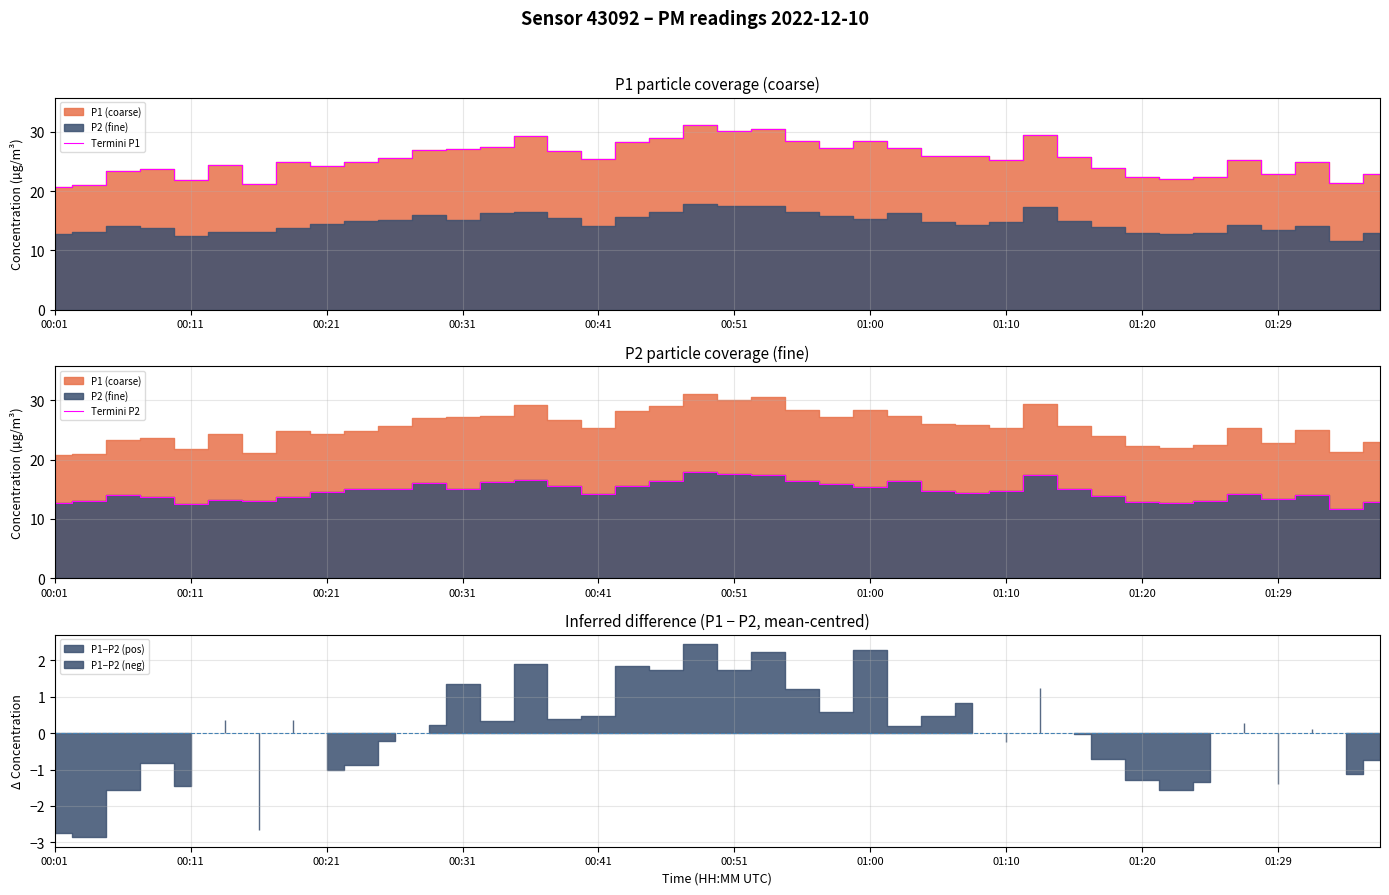

How many series are shown in this chart?

2